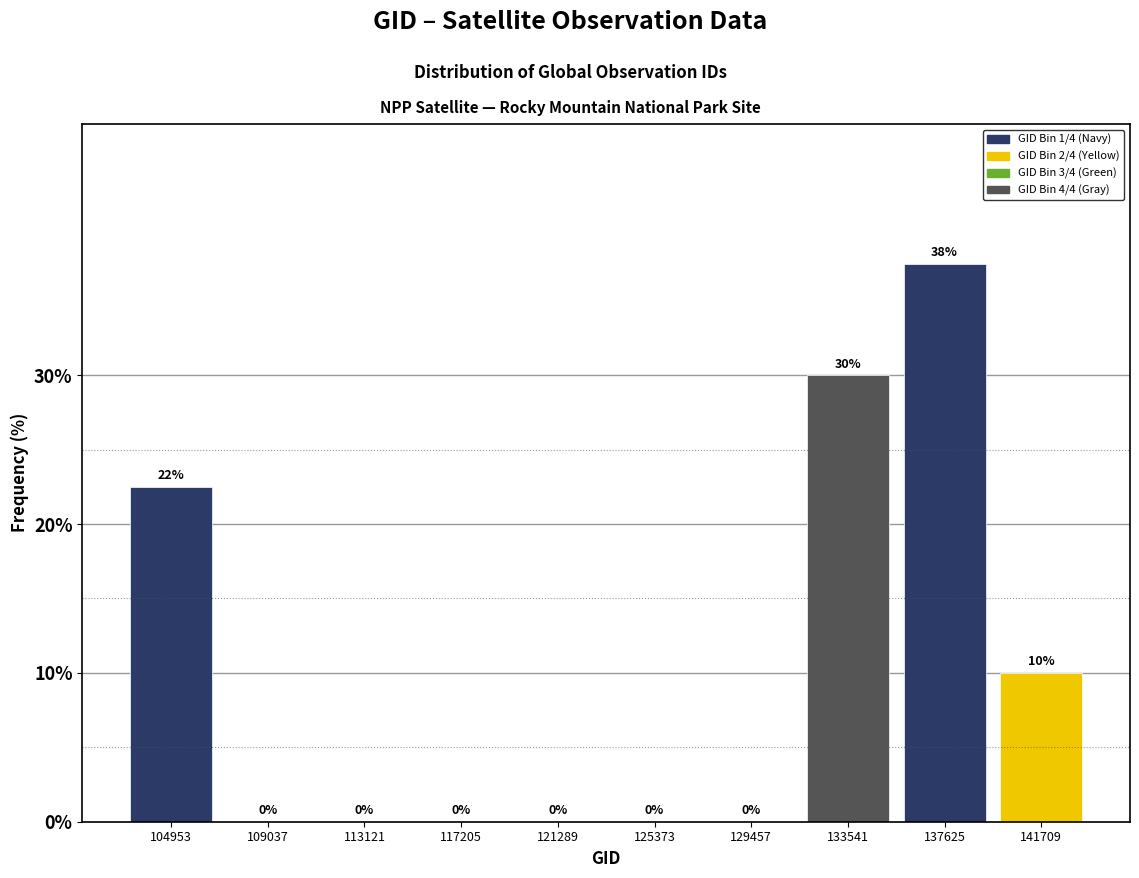

Over which range of the x-axis is the bar tallest?

135500 to 139500